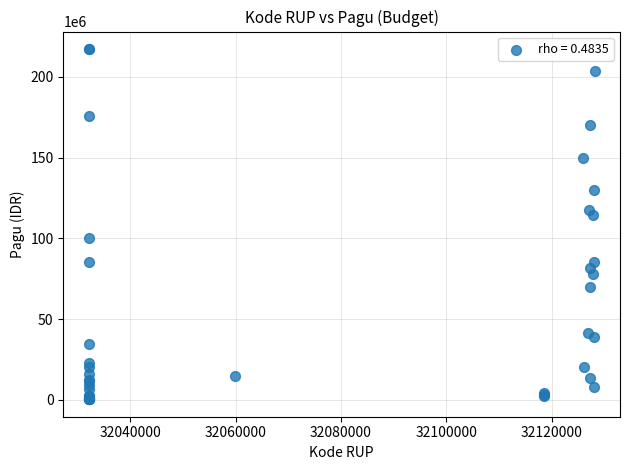

What Y value in the scatter plot is closest to 108830000?

114296000